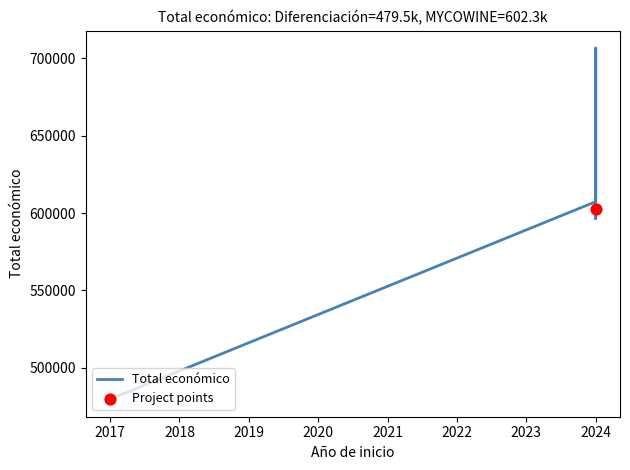

Which has a higher value, 2024 or 2017?

2024